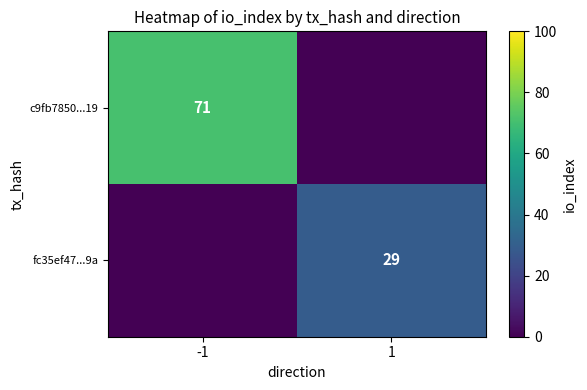

The fc35ef47...9a series shows 29 at 1. True or false?

True